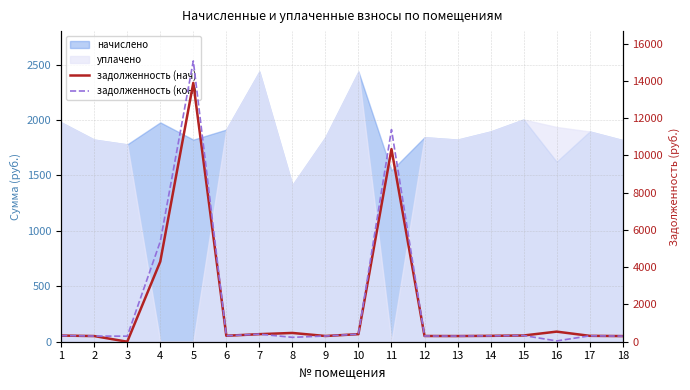

The задолженность (кон) series shows 5376.8 at 4. True or false?

True